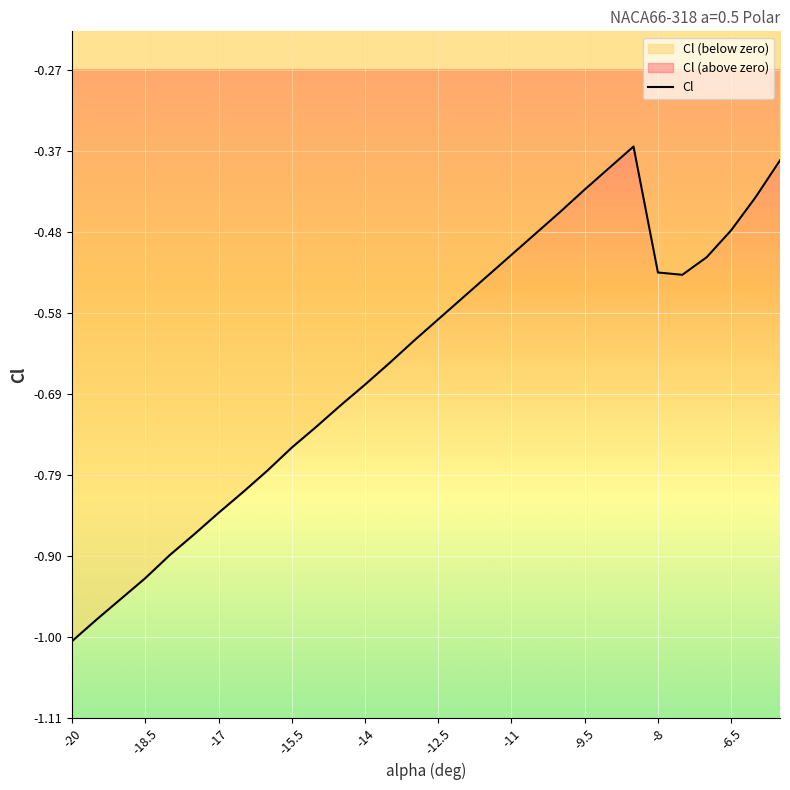

True or false: Cl has a value of -0.9 at -8.

False